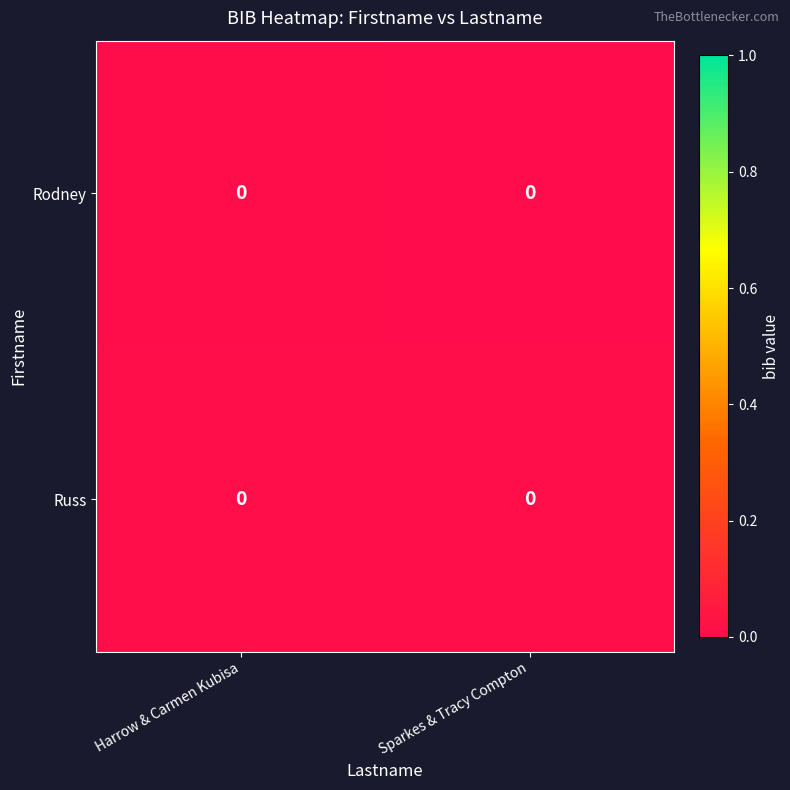

At which label does row_0 reach its peak?

Harrow & Carmen Kubisa